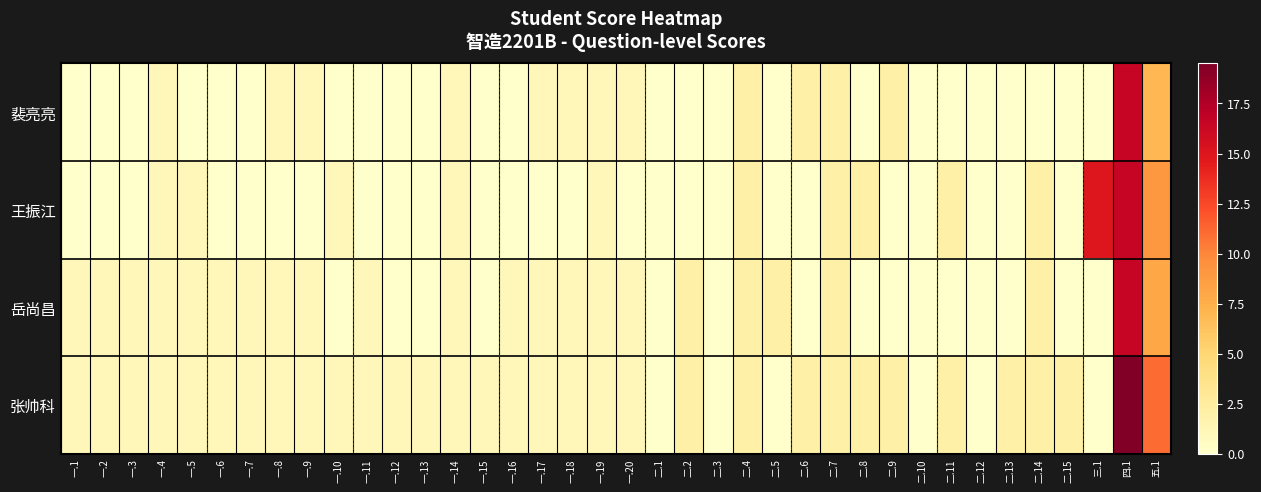

How many data points does each series have?

38